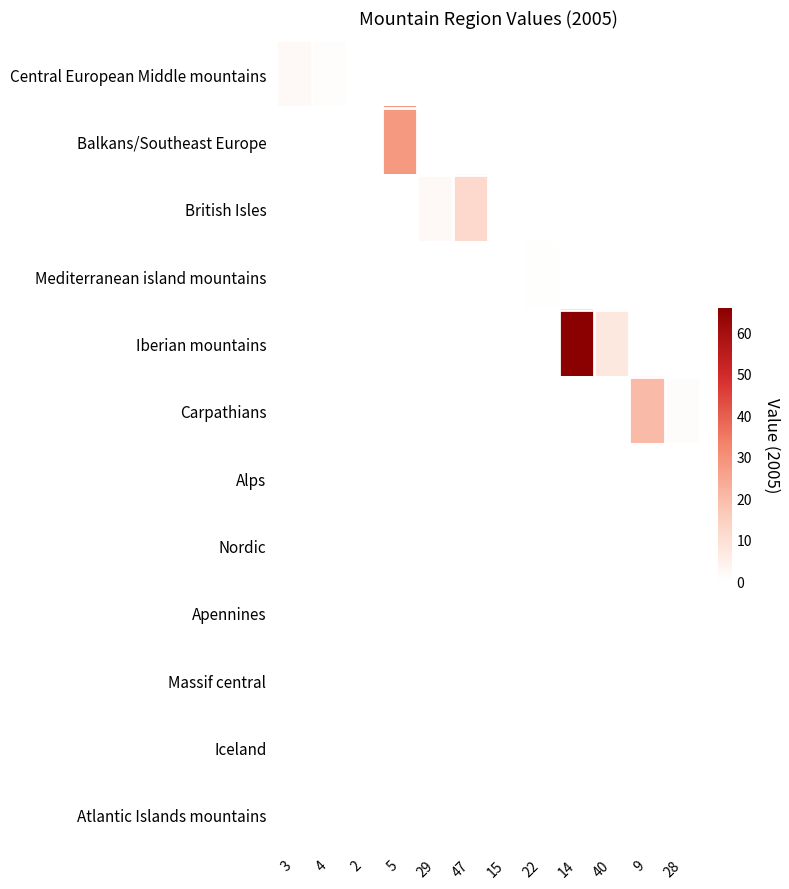

What is the minimum value shown in the chart?

0.1